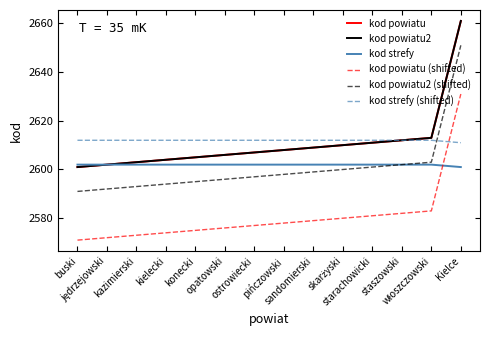

True or false: kod strefy has more than 0 interior local peaks.

False